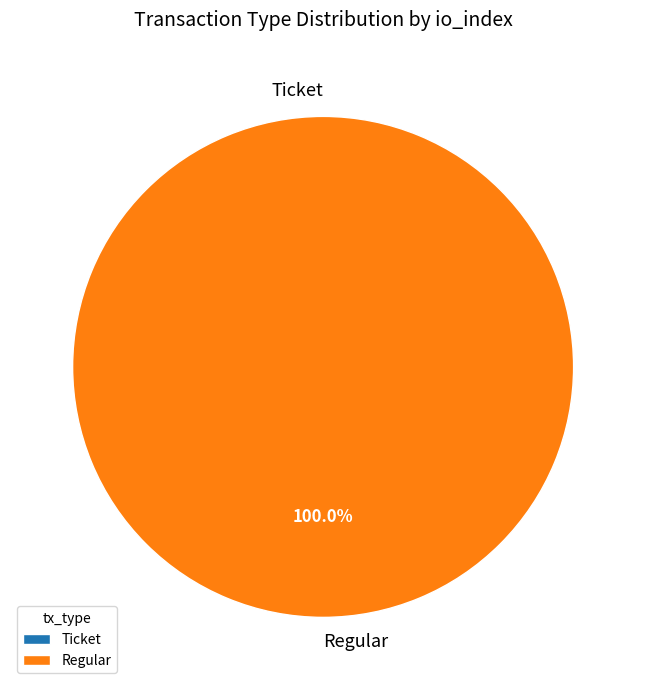

True or false: Ticket accounts for 1% of the total.

False